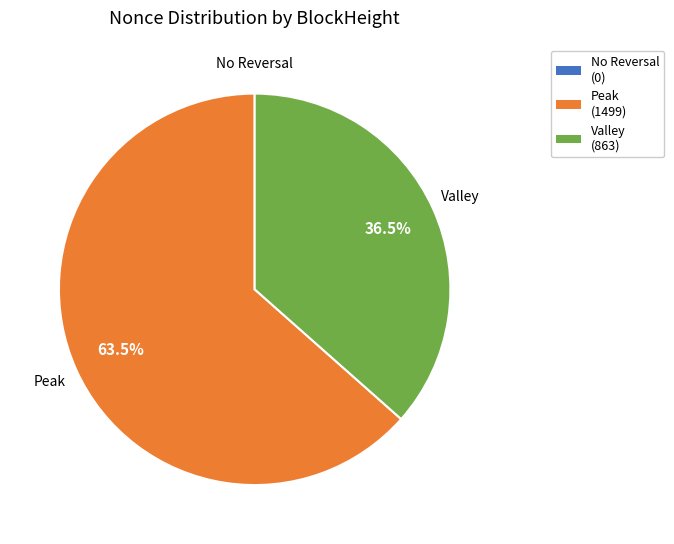

Combined, do Valley (863) and Peak (1499) account for over 50%?

Yes